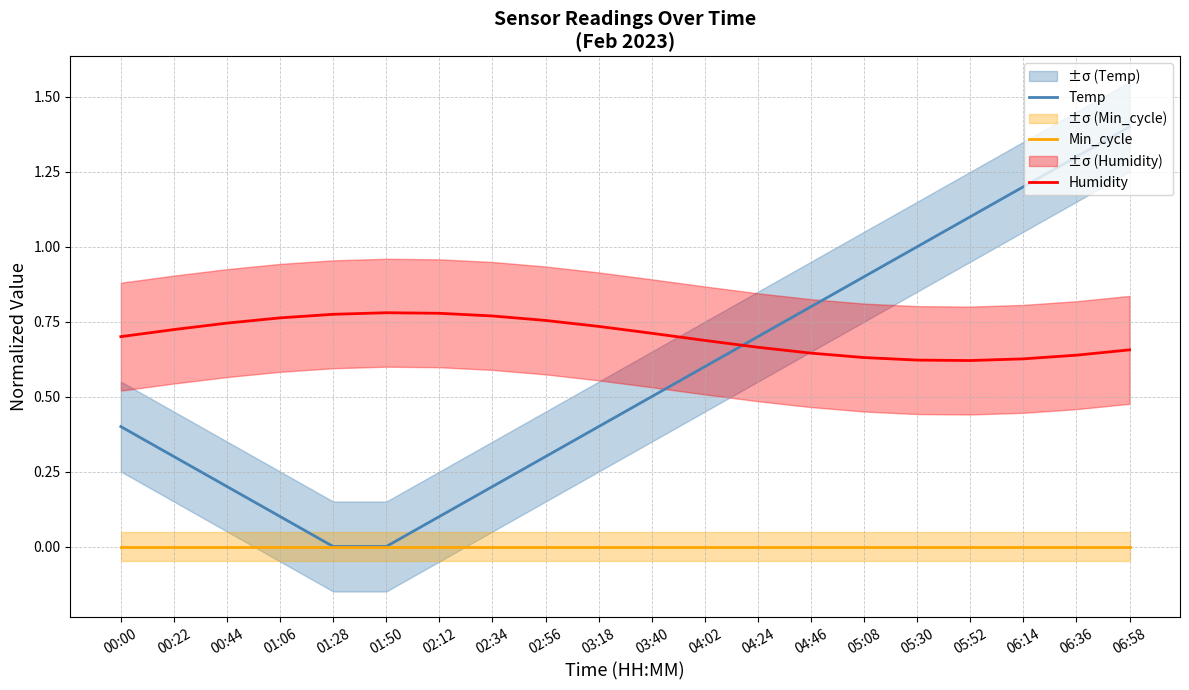

What is the label of the 12th point from the left?

04:02